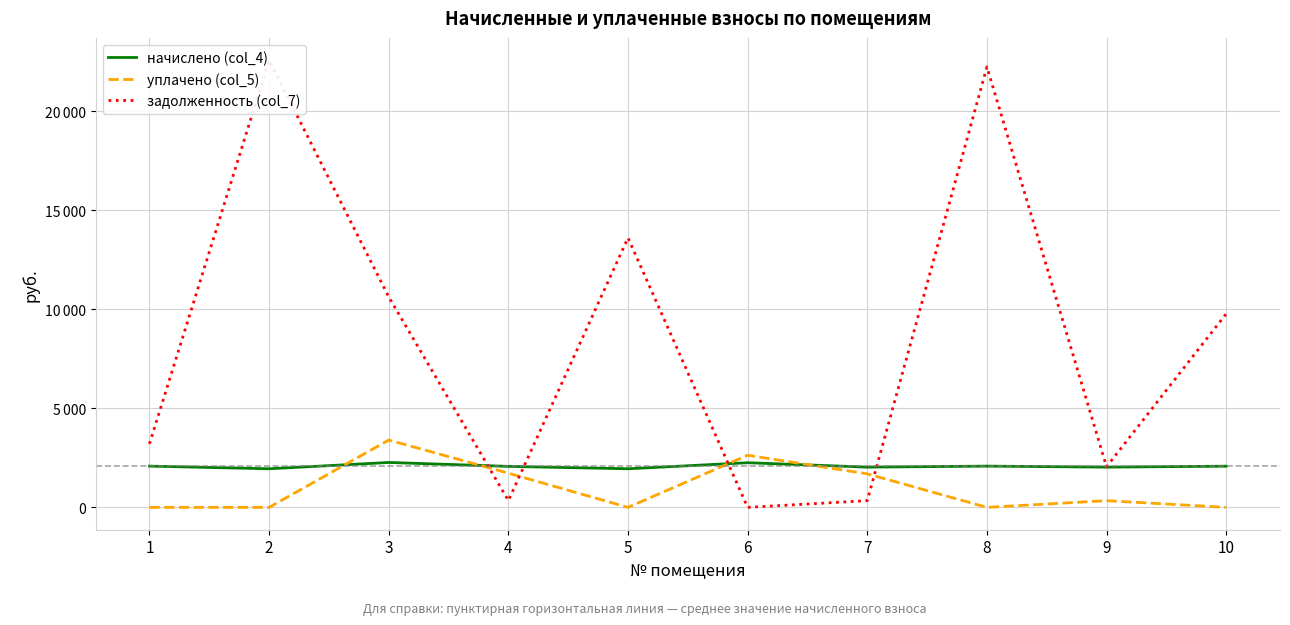

How many values in задолженность (col_7) are above zero?

9